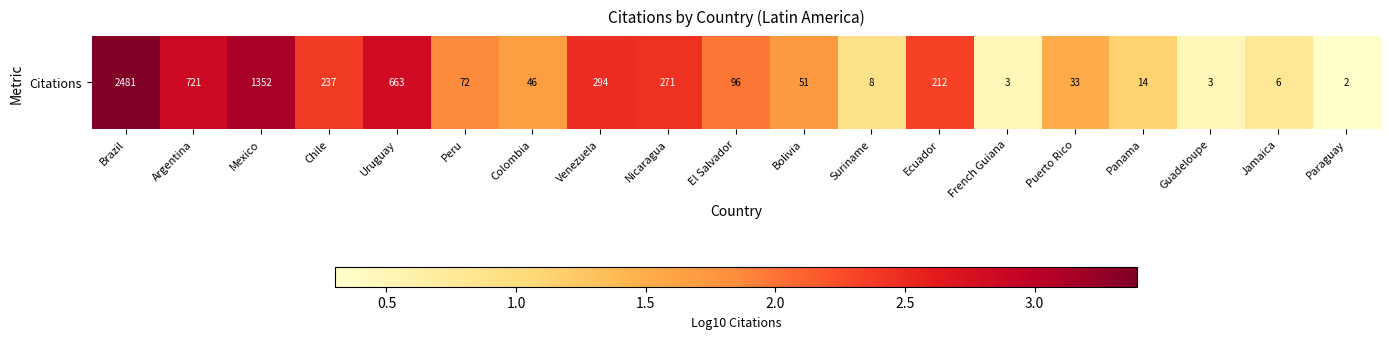

What is the sum of the values at Colombia and Panama?

2.8